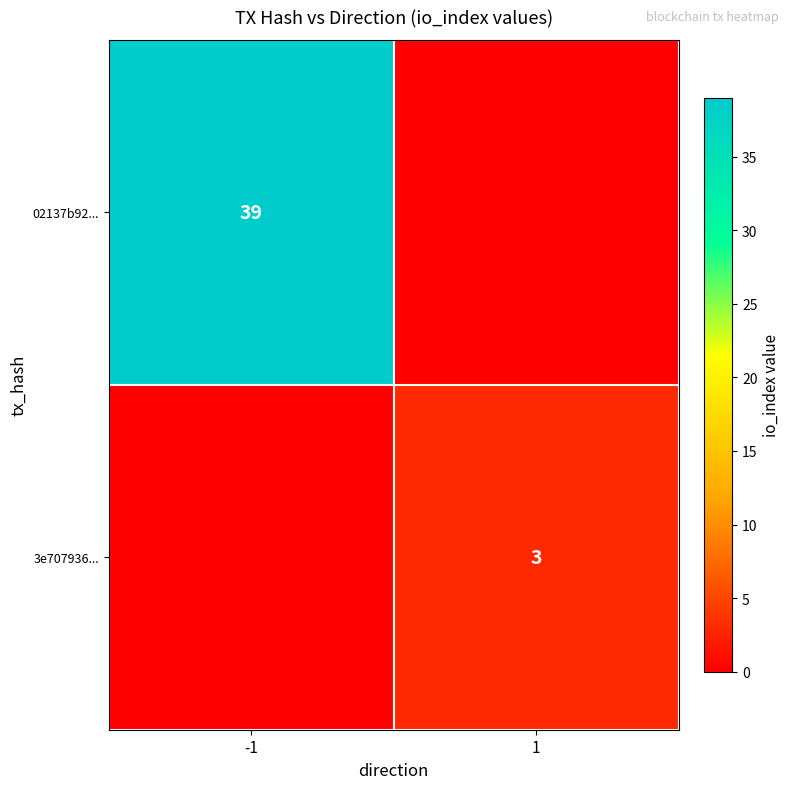

The 02137b92... series shows 39 at -1. True or false?

True